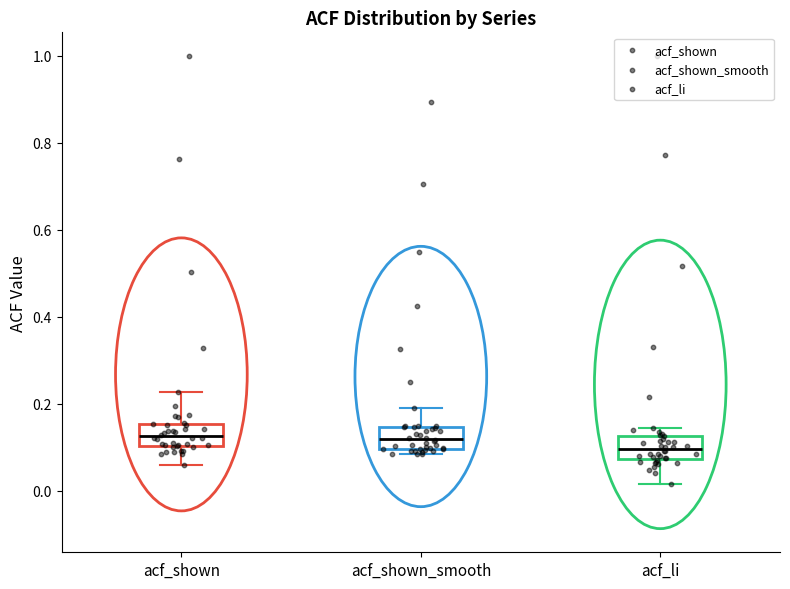

Where does the median line of the box for acf_li sit on the y-axis? The values are not printed on the chart, so give them approximately, as read against the axis.

0.10